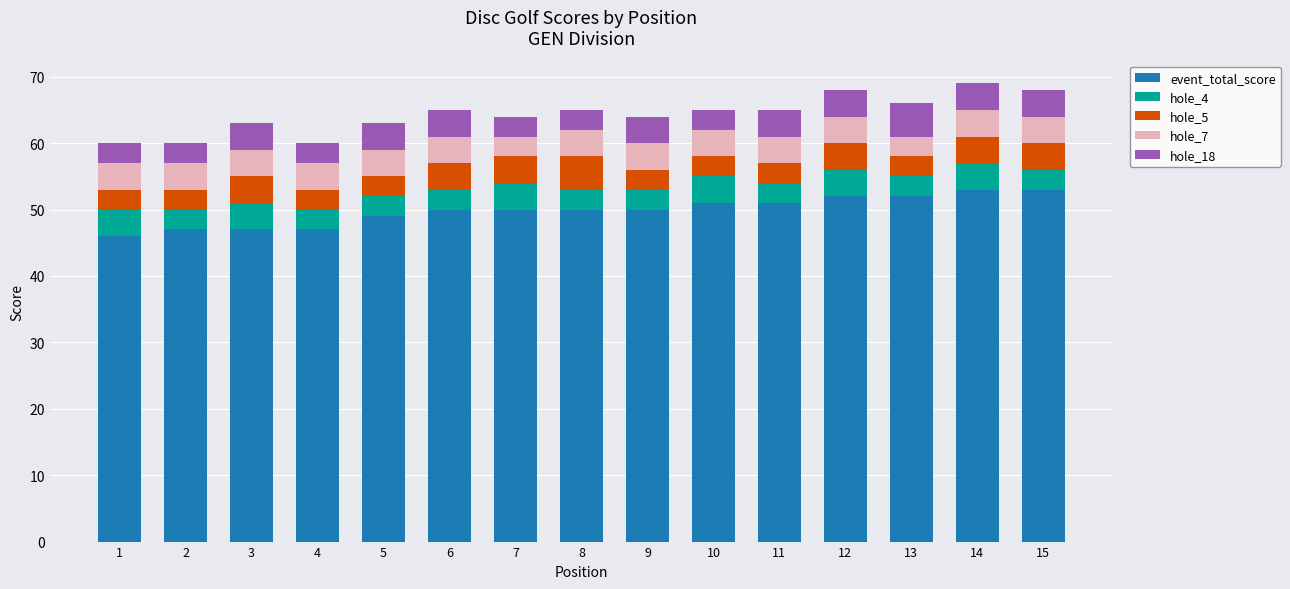

What is the maximum value for event_total_score?

53